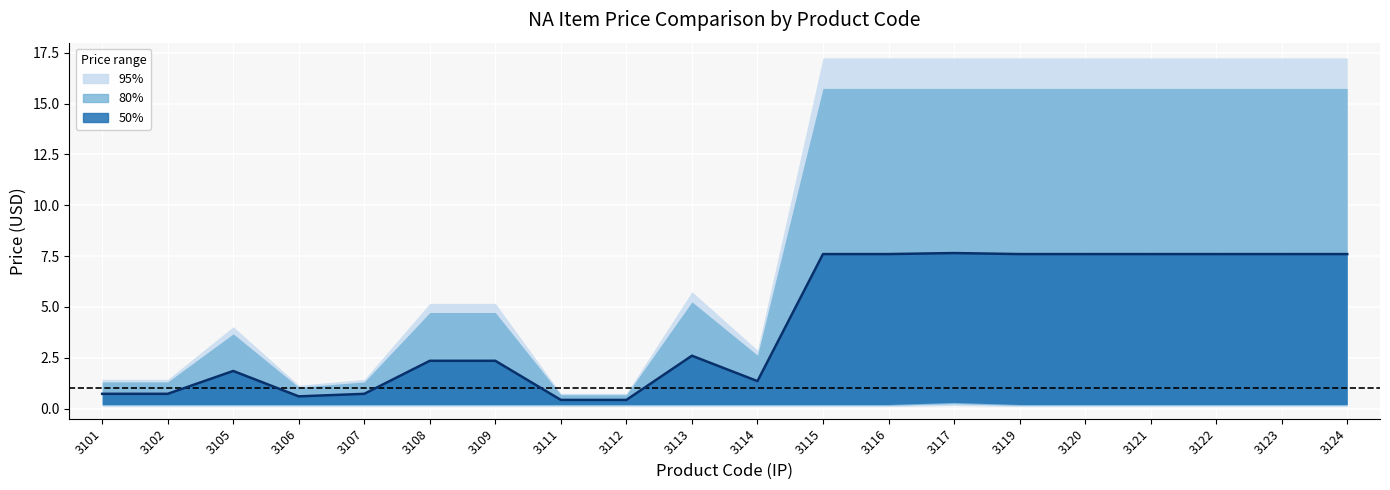

Read the value at 3119.

7.6